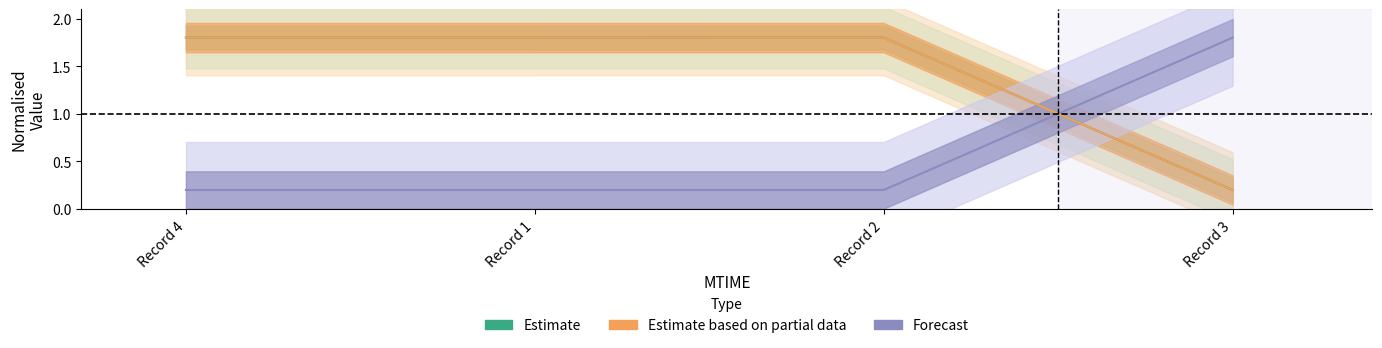

True or false: Estimate based on partial data has more than 2 points higher than both neighbors.

False